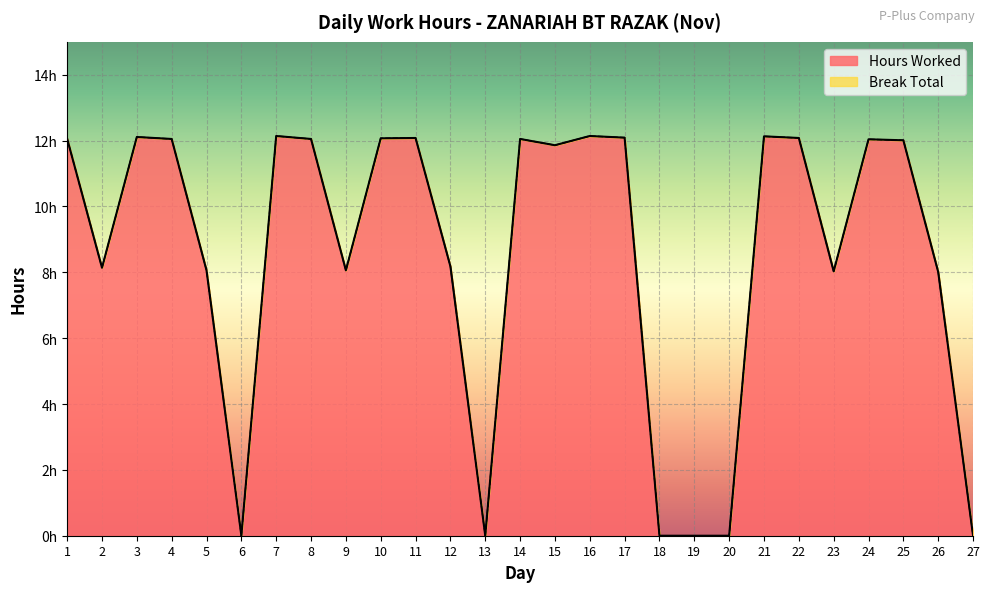

What is the ratio of the value at 7 to the value at 16?

1.0